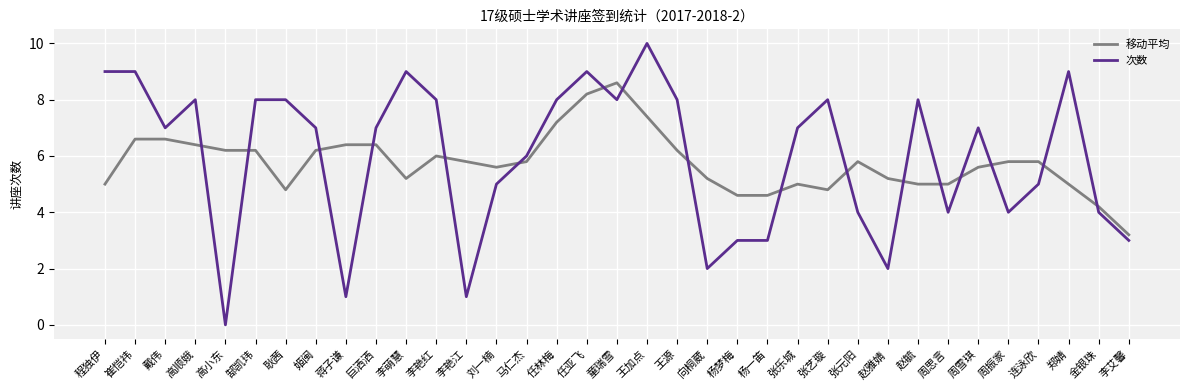

How many categories are shown in the chart?

35